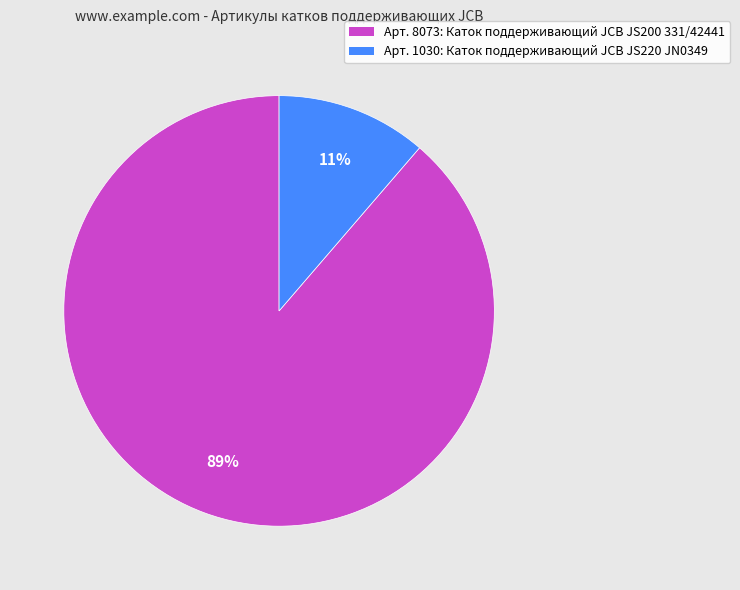

Is there a majority slice in this chart?

Yes